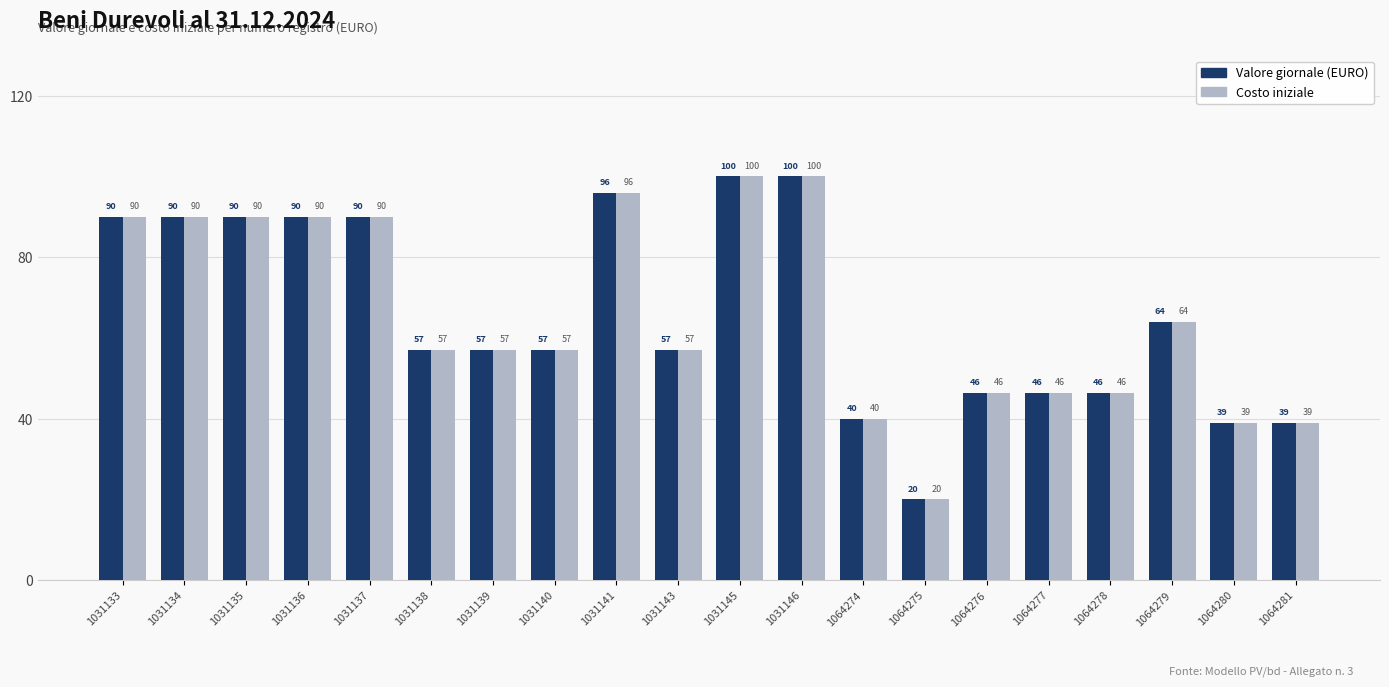

The value of Costo iniziale at 1031136 is 90.0. True or false?

True